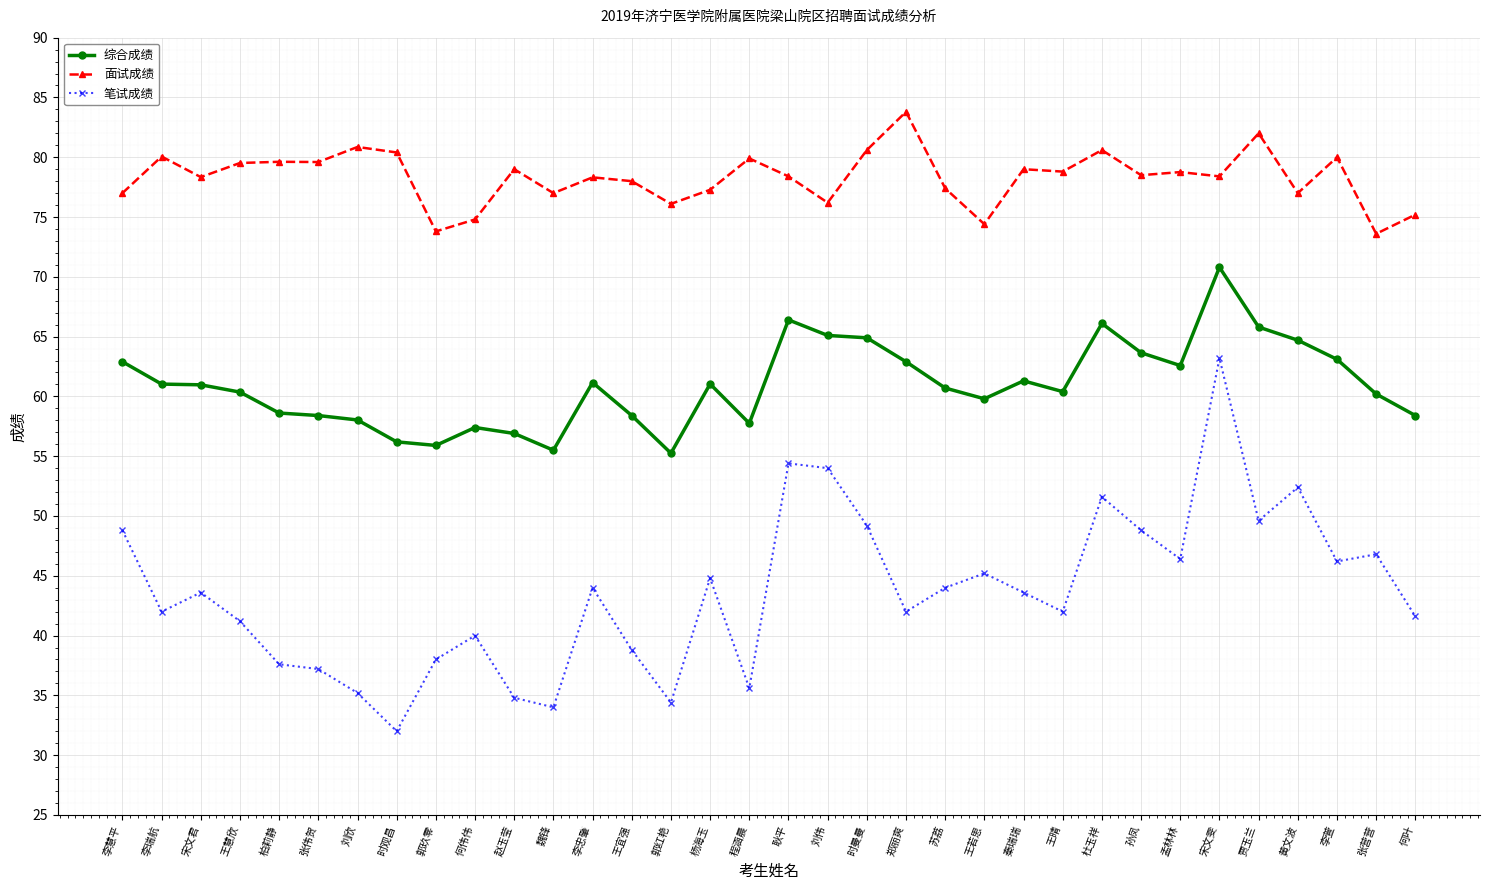

Which series has the largest range (max minus min)?

笔试成绩